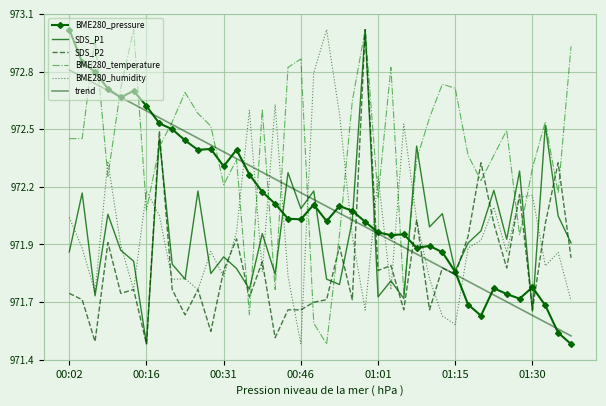

Reading left to right, extract all data points from this chart.

BME280_pressure: 973.0	972.8	972.8	972.7	972.7	972.7	972.6	972.5	972.5	972.4	972.4	972.4	972.3	972.4	972.3	972.2	972.1	972.1	972.1	972.1	972.0	972.1	972.1	972.0	972.0	972.0	972.0	971.9	971.9	971.9	971.8	971.6	971.6	971.7	971.7	971.7	971.7	971.6	971.5	971.4
SDS_P1: 971.9	972.2	971.7	972.1	971.9	971.9	971.4	972.4	971.8	971.8	972.2	971.8	971.9	971.8	971.7	972.0	971.8	972.3	972.1	972.2	971.8	971.7	972.1	973.0	971.7	971.8	971.7	972.4	972.0	972.1	971.8	971.9	972.0	972.2	972.0	972.3	971.6	972.5	972.1	971.9
SDS_P2: 971.7	971.7	971.5	971.9	971.7	971.7	971.4	972.5	971.7	971.6	971.7	971.5	971.8	972.0	971.7	971.8	971.5	971.6	971.6	971.6	971.7	971.9	971.7	973.0	971.8	971.8	971.6	972.1	971.6	971.8	971.8	972.0	972.3	972.0	971.8	972.2	971.6	972.0	972.3	971.9
BME280_temperature: 972.4	972.4	972.9	972.3	972.7	973.0	972.1	972.4	972.5	972.7	972.6	972.5	972.2	972.3	971.6	972.6	971.7	972.8	972.8	971.5	971.4	972.0	972.6	973.0	972.2	972.8	971.7	972.3	972.6	972.7	972.7	972.4	972.2	972.4	972.5	972.0	972.3	972.5	972.2	972.9
BME280_humidity: 972.1	971.9	971.7	972.3	971.9	971.7	972.2	972.1	971.8	971.8	971.7	971.9	971.8	972.0	972.6	971.8	972.6	971.8	971.4	972.8	973.0	972.6	972.0	971.6	972.3	971.7	972.5	972.1	971.8	971.6	971.5	971.9	972.0	972.1	971.9	972.2	972.2	971.8	971.9	971.7
trend: 972.8	972.8	972.7	972.7	972.7	972.6	972.6	972.6	972.5	972.5	972.5	972.4	972.4	972.4	972.3	972.3	972.3	972.2	972.2	972.2	972.1	972.1	972.1	972.0	972.0	972.0	971.9	971.9	971.9	971.8	971.8	971.8	971.7	971.7	971.7	971.6	971.6	971.6	971.5	971.5